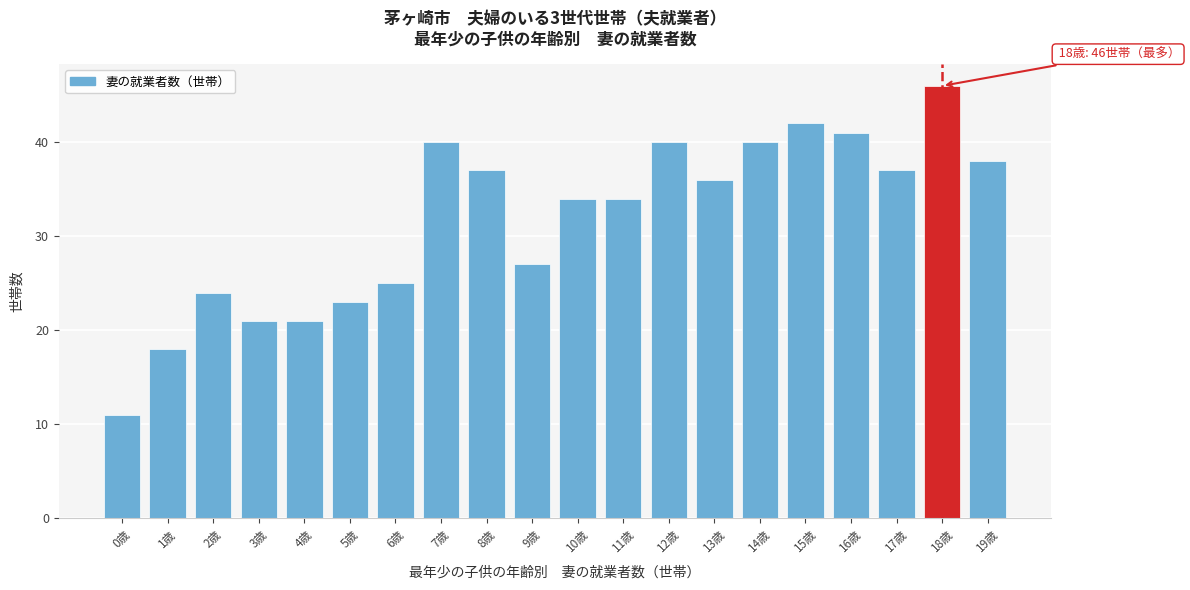

Reading left to right, what are all the values shown in this chart?

0歳=11	1歳=18	2歳=24	3歳=21	4歳=21	5歳=23	6歳=25	7歳=40	8歳=37	9歳=27	10歳=34	11歳=34	12歳=40	13歳=36	14歳=40	15歳=42	16歳=41	17歳=37	18歳=46	19歳=38